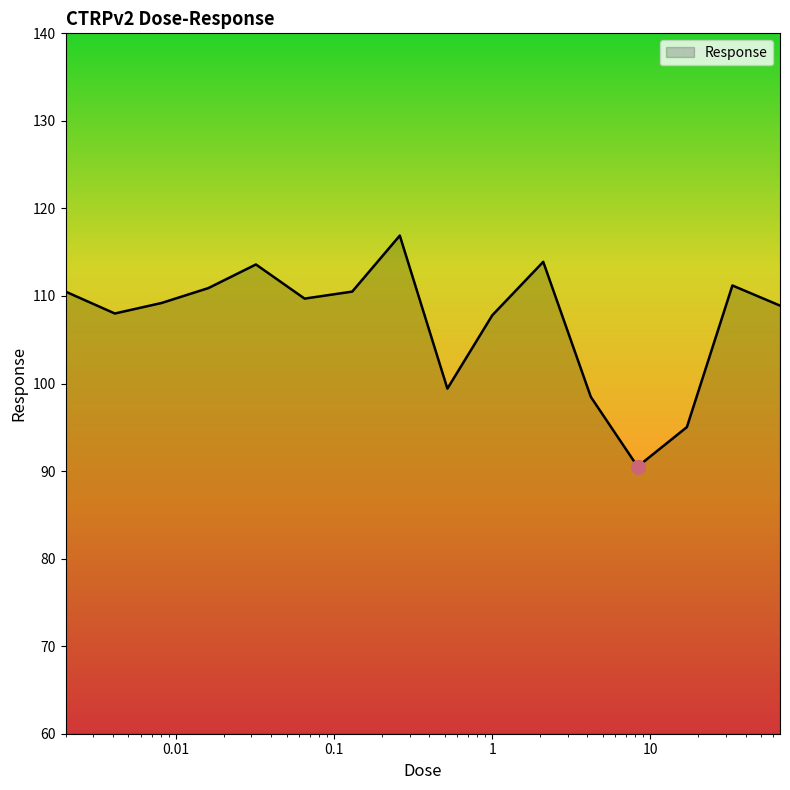

What is the maximum value shown in the chart?

116.9